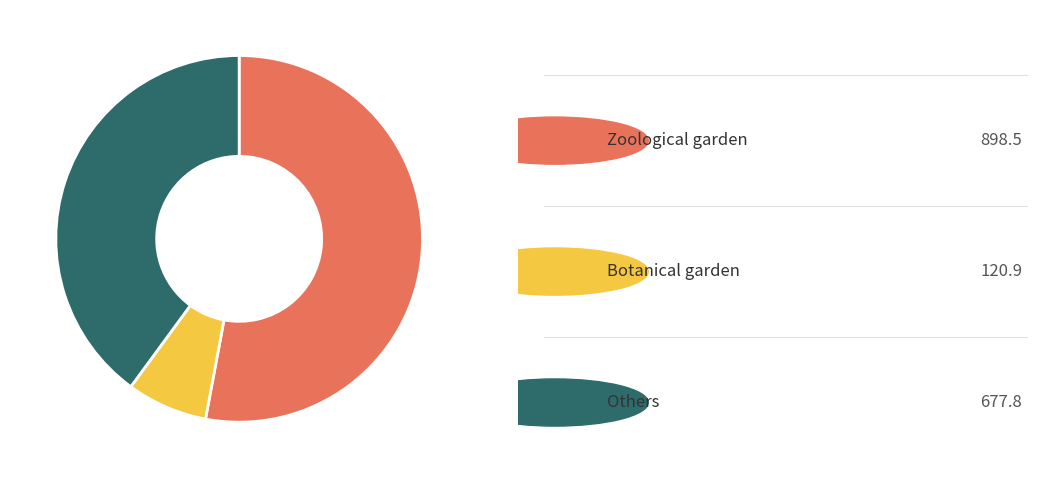

Is there a majority slice in this chart?

Yes